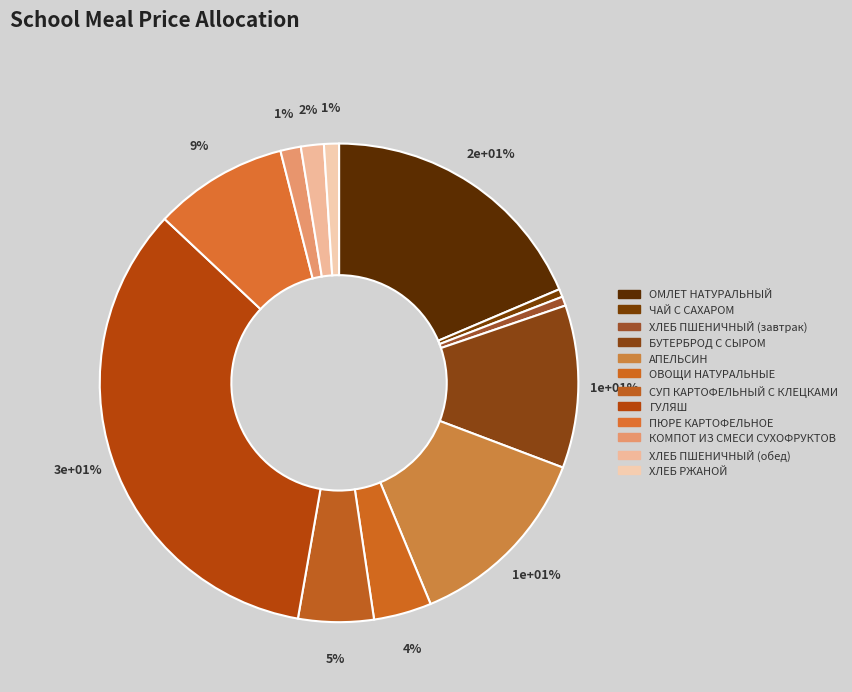

How many slices are in this pie chart?

12